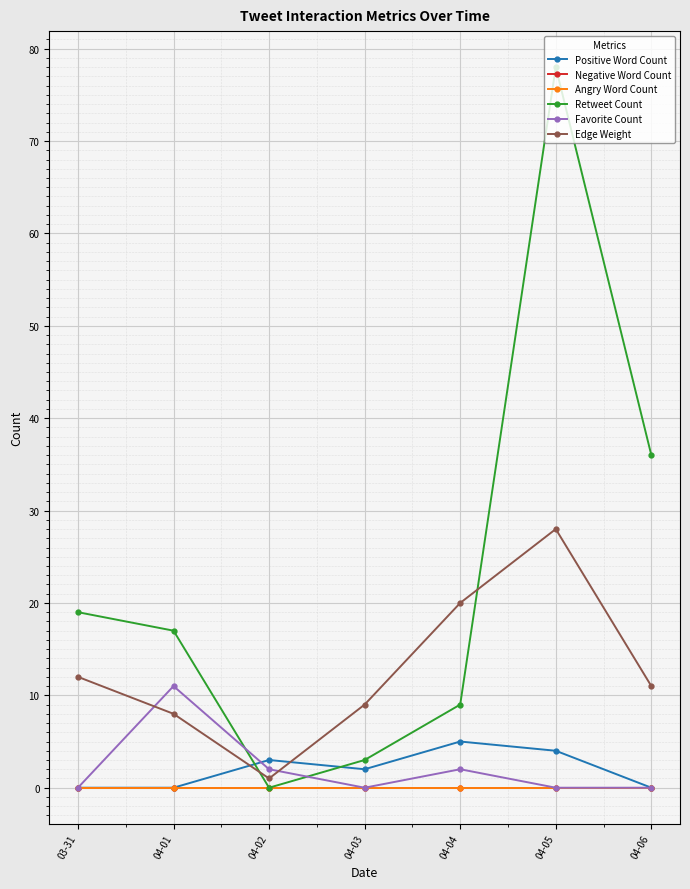

Is this an area chart (filled region under the line)?

No